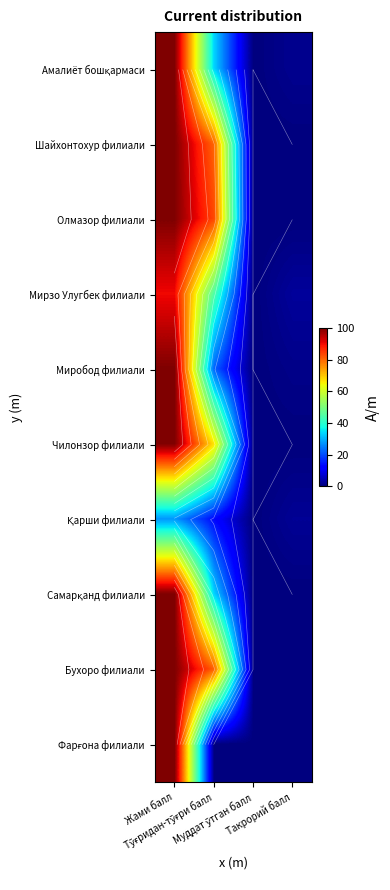

What is the maximum value shown in the chart?

100.0